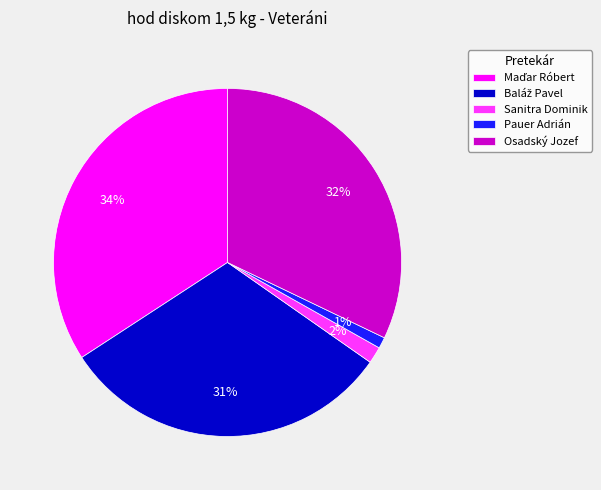

To the nearest percent, what is the difference between the largest and smallest slice percentages?

33%